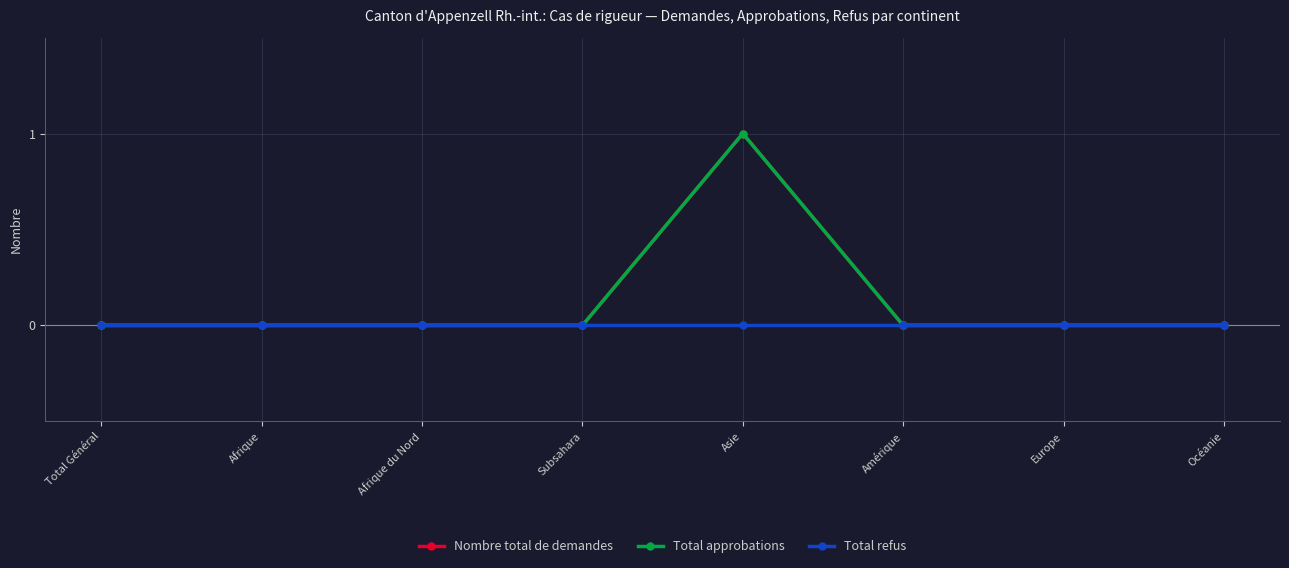

True or false: Nombre total de demandes and Total approbations intersect in this chart.

False